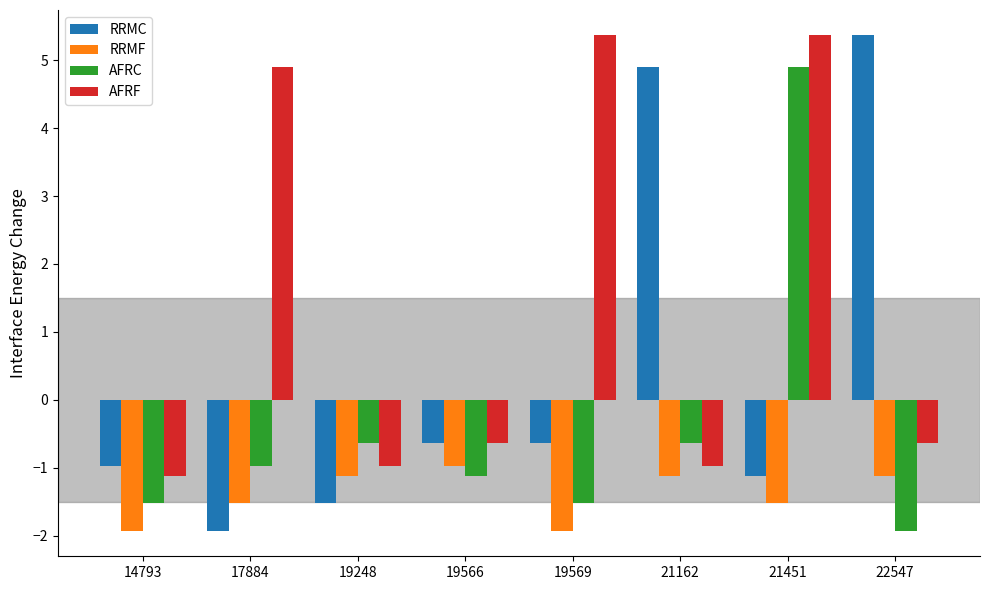

What is the difference between the AFRC values at 19569 and 21451?

6.4